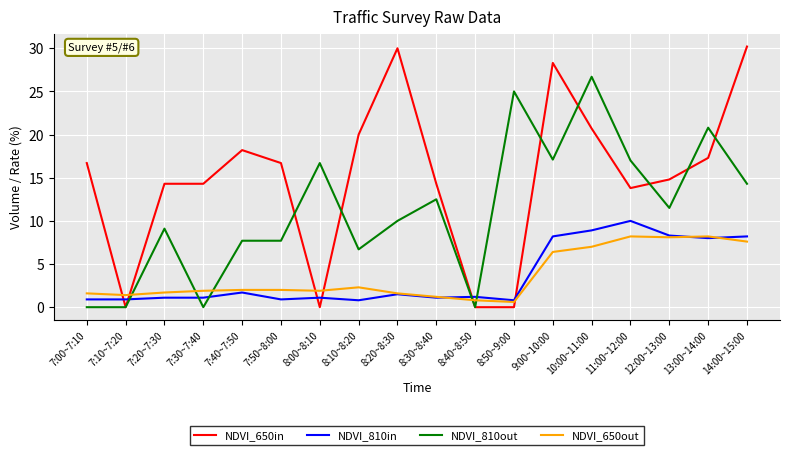

What are all the series names shown in the legend?

NDVI_650in, NDVI_810in, NDVI_810out, NDVI_650out